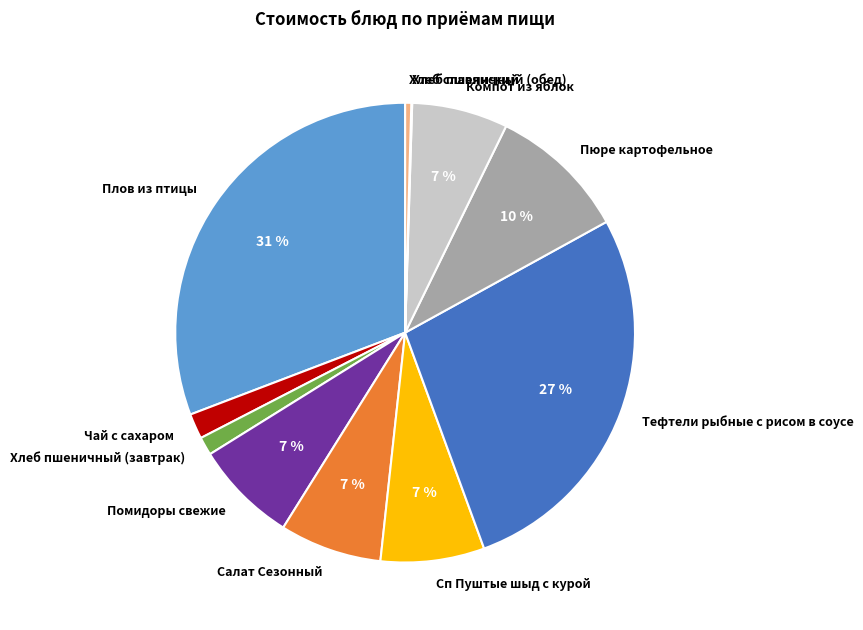

The Чай с сахаром slice represents 2% of the pie. True or false?

True